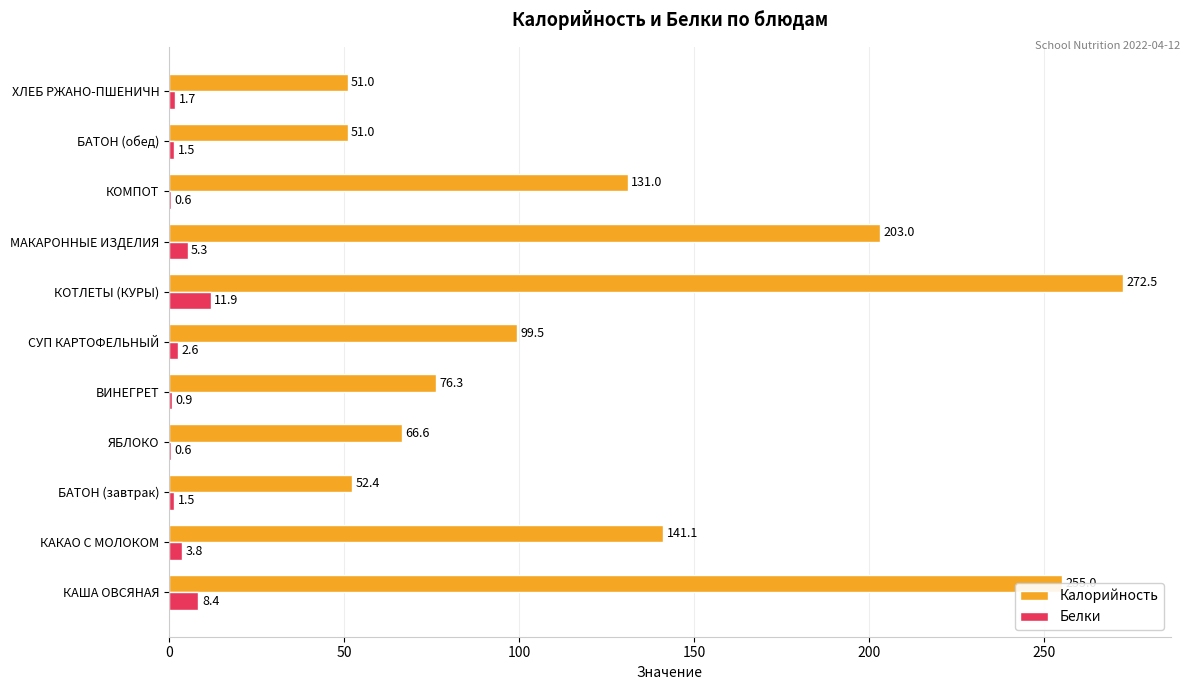

Which series changed the most between КАША ОВСЯНАЯ and МАКАРОННЫЕ ИЗДЕЛИЯ?

Калорийность